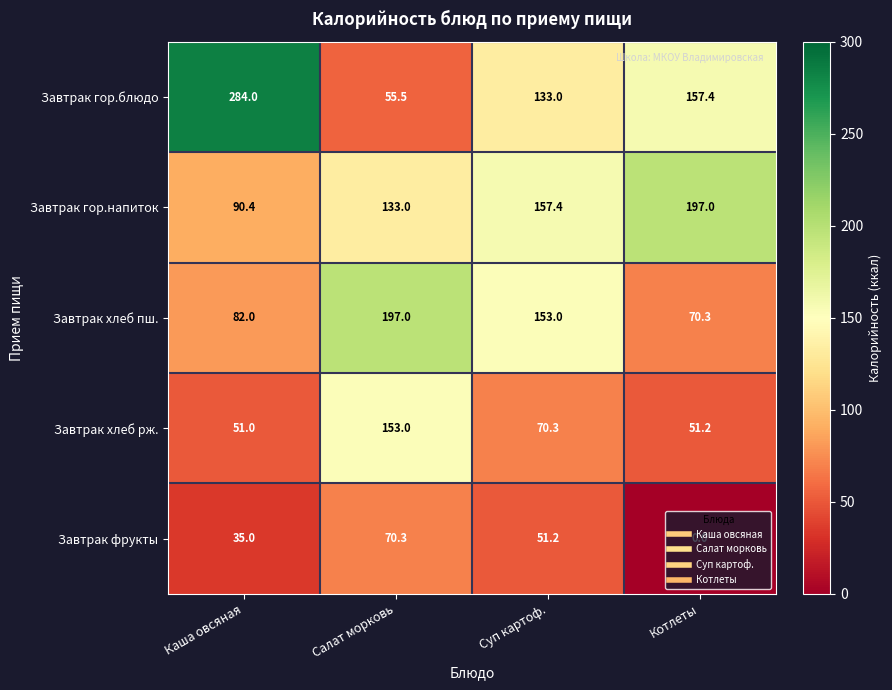

What is the difference between the maximum and second lowest values in the Завтрак хлеб пш. series?

115.0